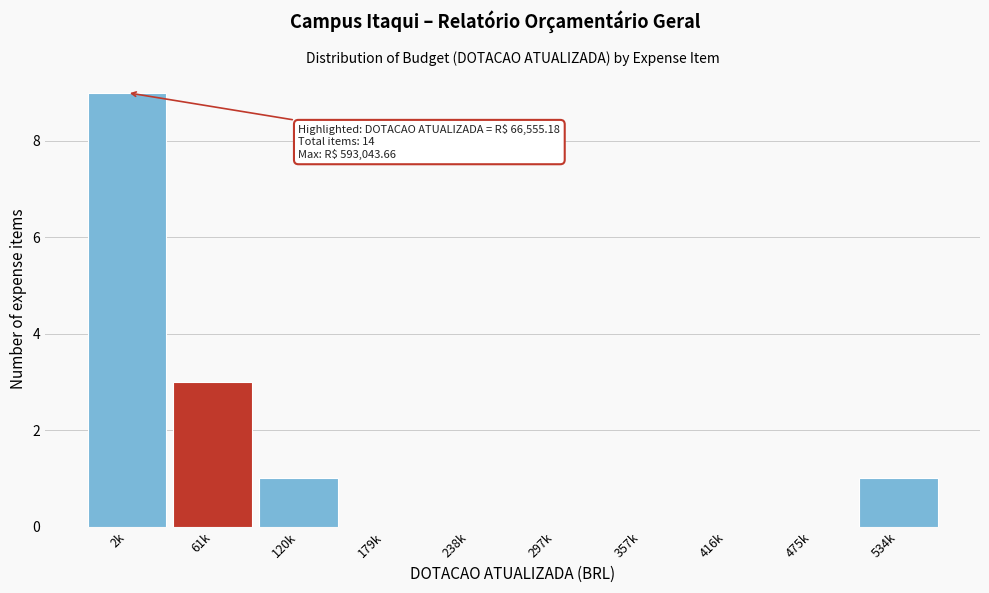

Reading right to left, transcribe all the data shown in this chart.

534k=1	475k=0	416k=0	357k=0	297k=0	238k=0	179k=0	120k=1	61k=3	2k=9